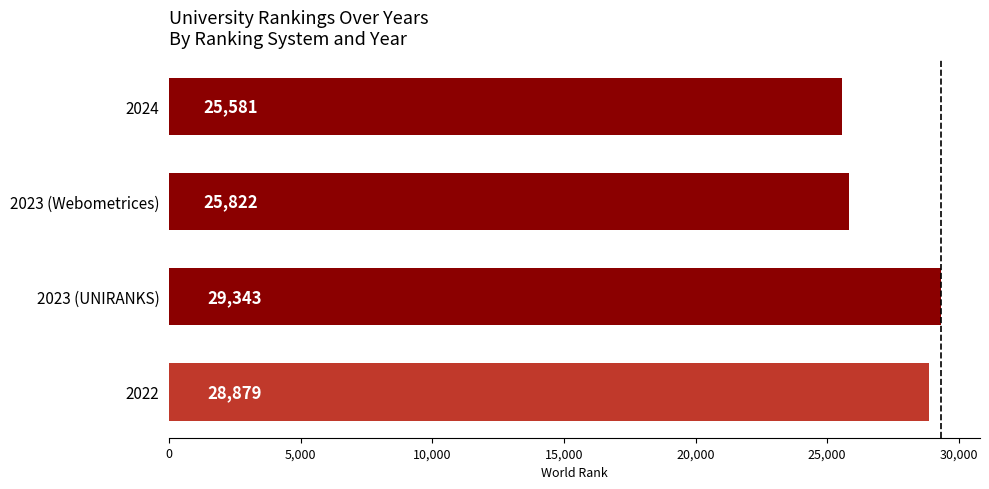

List the labels in order of value, smallest first.

2024, 2023 (Webometrices), 2022, 2023 (UNIRANKS)